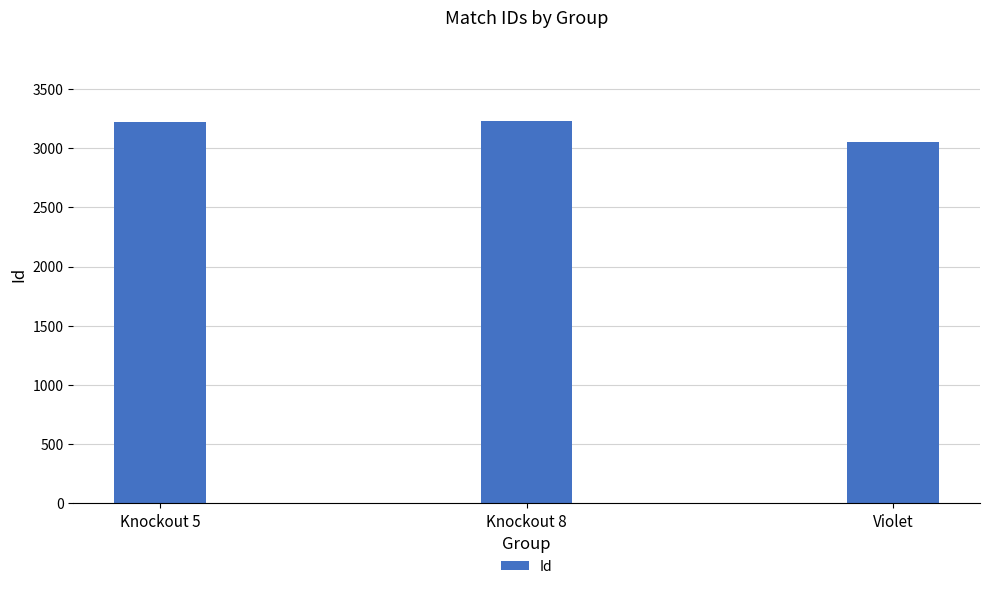

What is the ratio of the value at Violet to the value at Knockout 5?

0.9